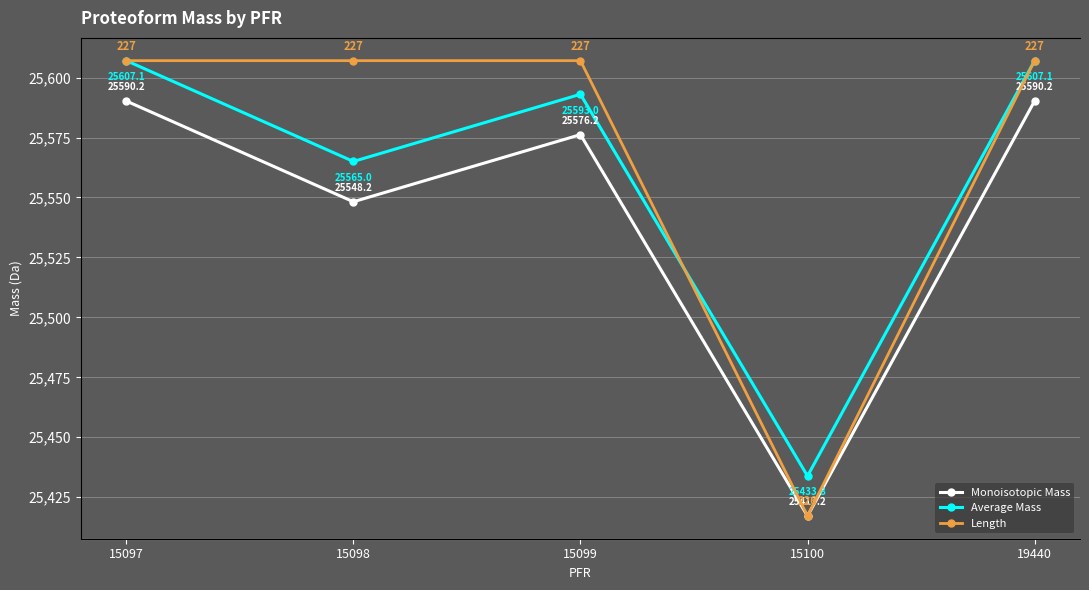

True or false: Length and Monoisotopic Mass intersect in this chart.

False